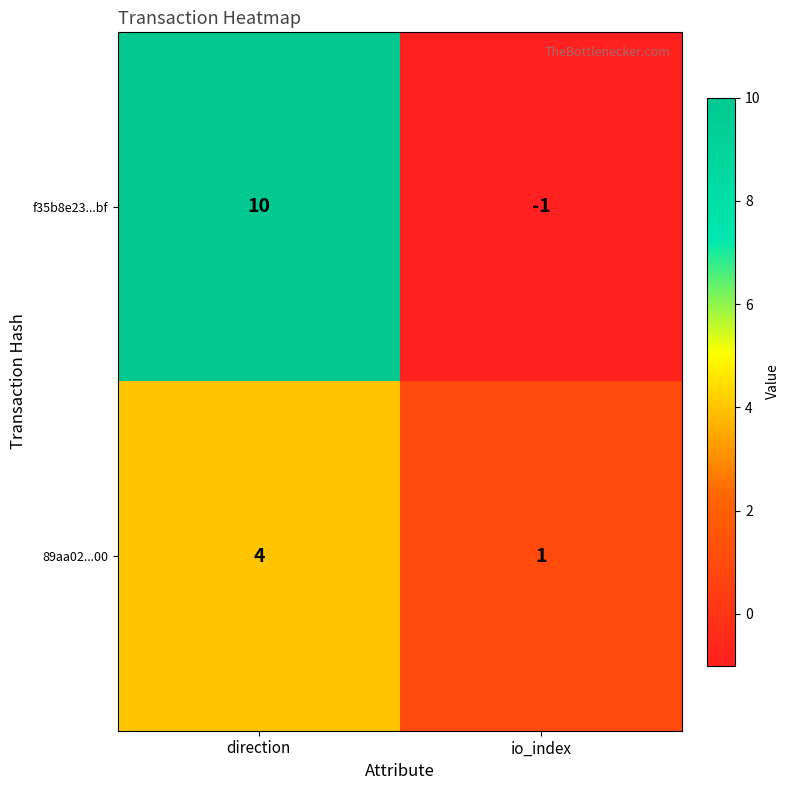

List the series in order of their overall mean, lowest first.

89aa02...00, f35b8e23...bf